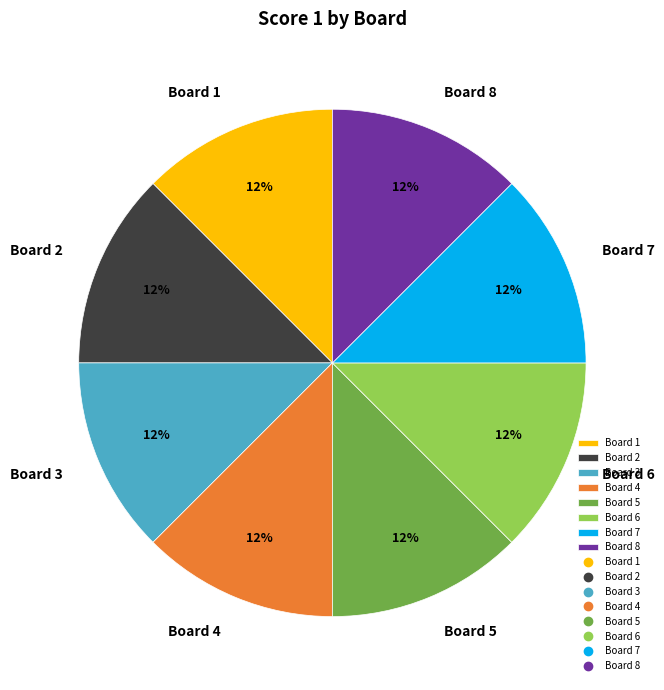

Is the sum of Board 6 and Board 8 greater than half?

No